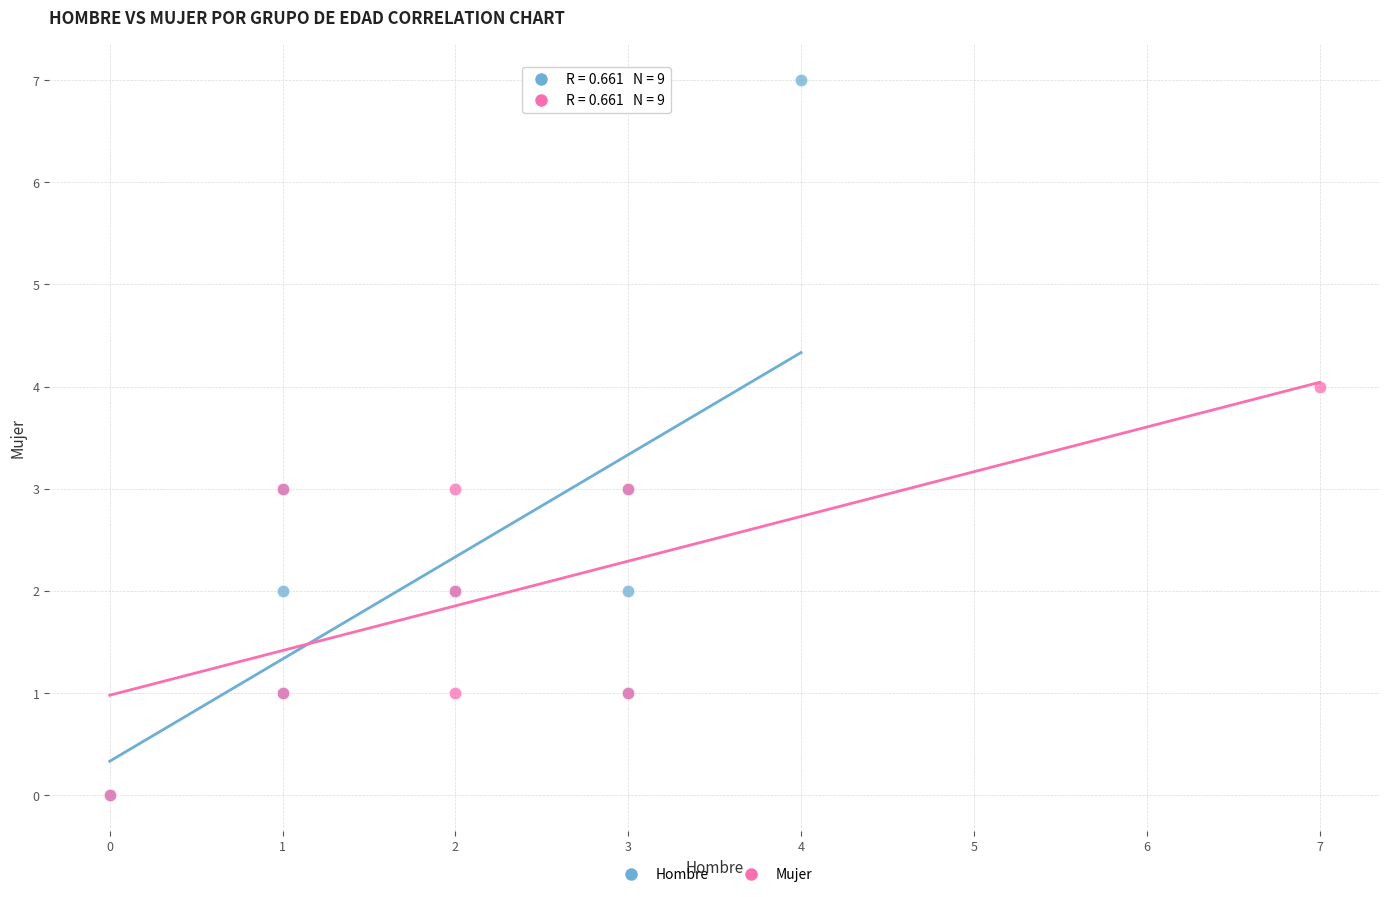

Which series has the largest Y range (max minus min)?

Hombre